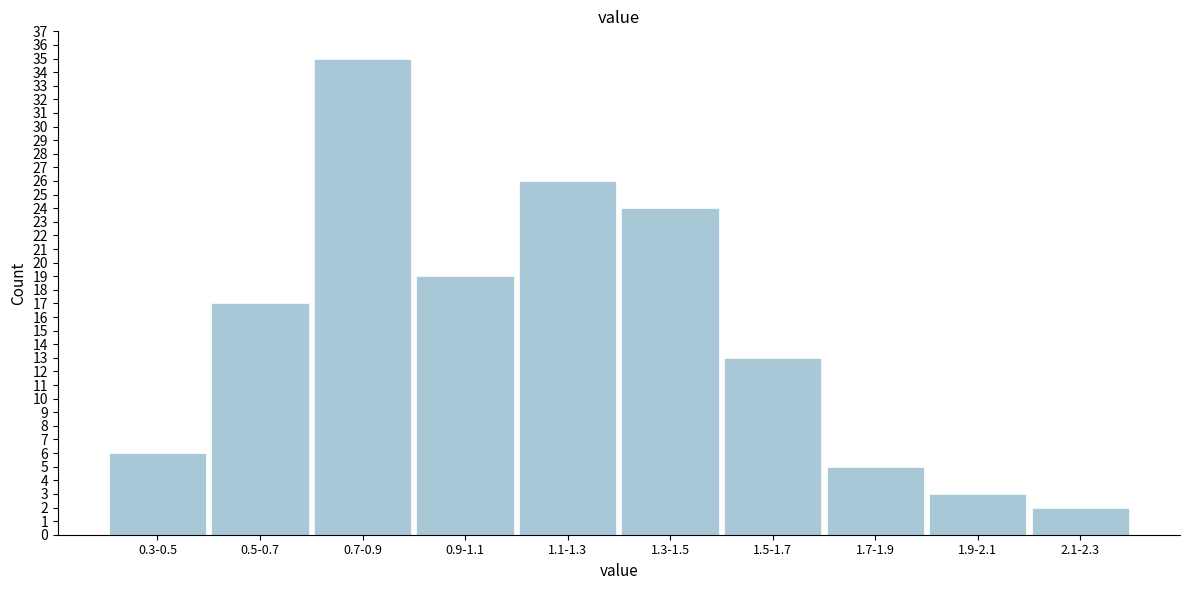

Reading left to right, list all the values displayed in this chart.

6	17	35	19	26	24	13	5	3	2